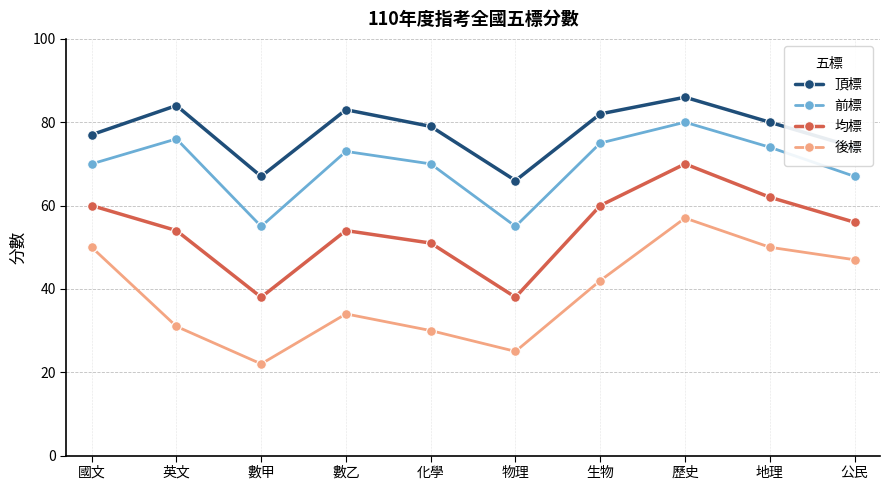

Reading right to left, extract all data points from this chart.

頂標: 公民=74	地理=80	歷史=86	生物=82	物理=66	化學=79	數乙=83	數甲=67	英文=84	國文=77
前標: 公民=67	地理=74	歷史=80	生物=75	物理=55	化學=70	數乙=73	數甲=55	英文=76	國文=70
均標: 公民=56	地理=62	歷史=70	生物=60	物理=38	化學=51	數乙=54	數甲=38	英文=54	國文=60
後標: 公民=47	地理=50	歷史=57	生物=42	物理=25	化學=30	數乙=34	數甲=22	英文=31	國文=50